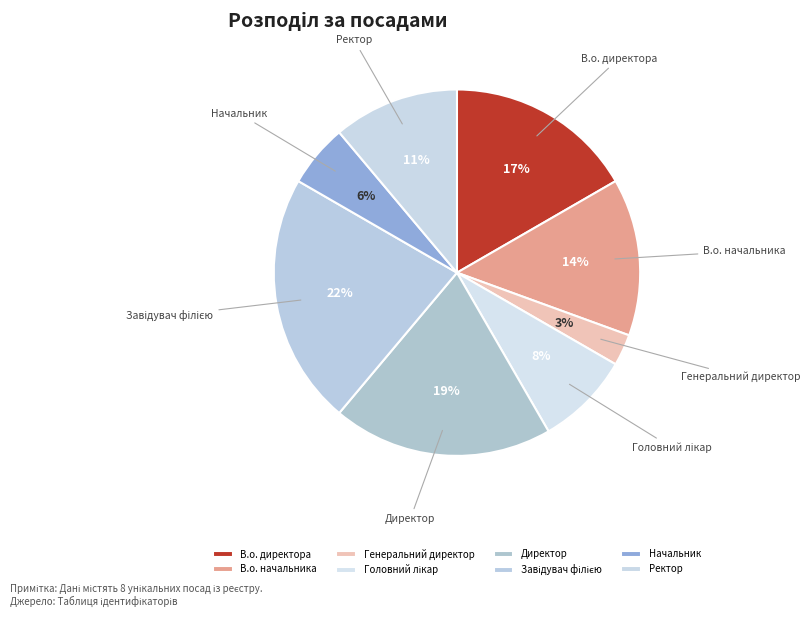

Which category has the smallest portion of the pie?

Генеральний директор